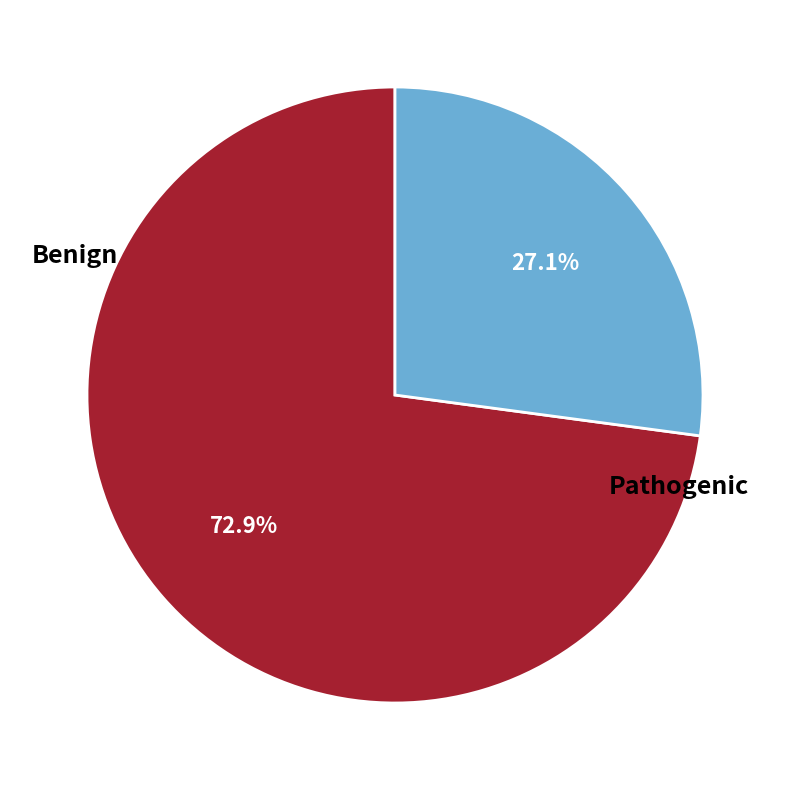

To the nearest percent, what is the average slice percentage?

50%